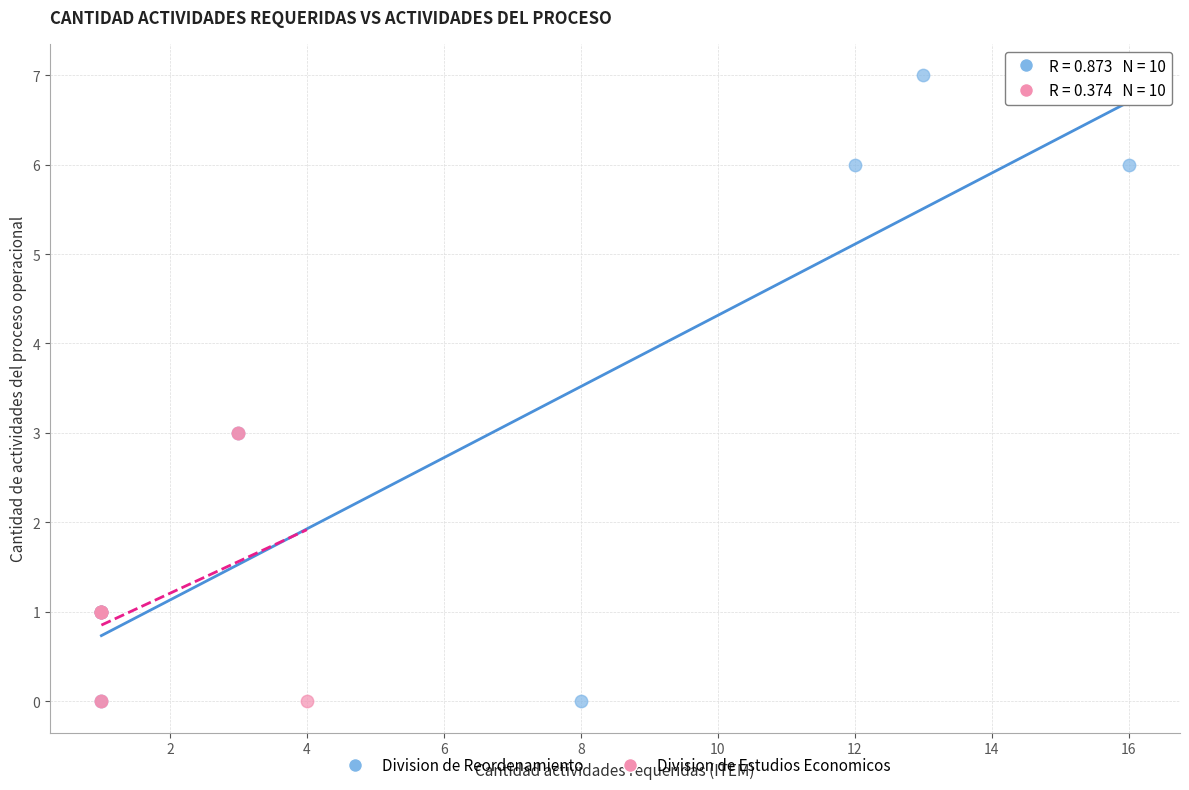

Which series has the widest spread of Y values?

Division de Reordenamiento